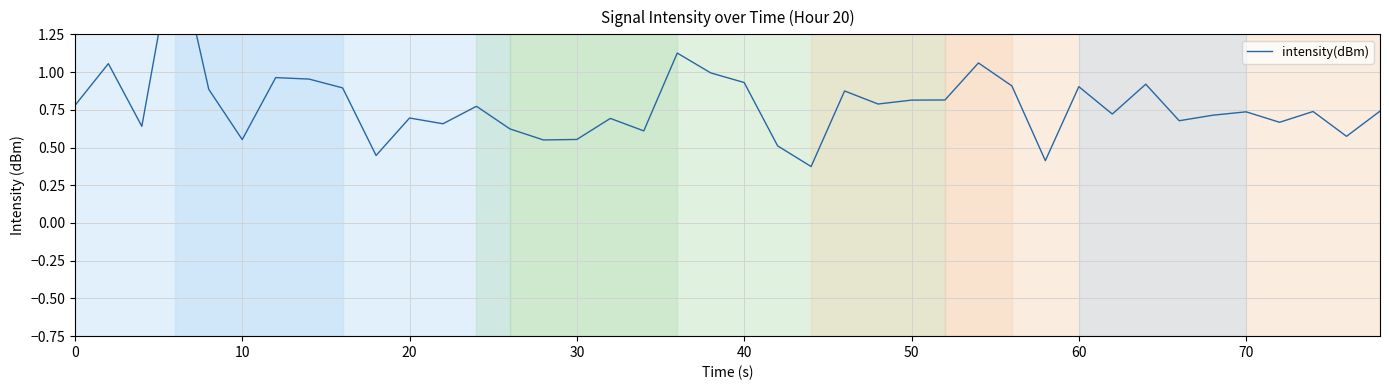

True or false: there are more than 2 points higher than both neighbors.

True